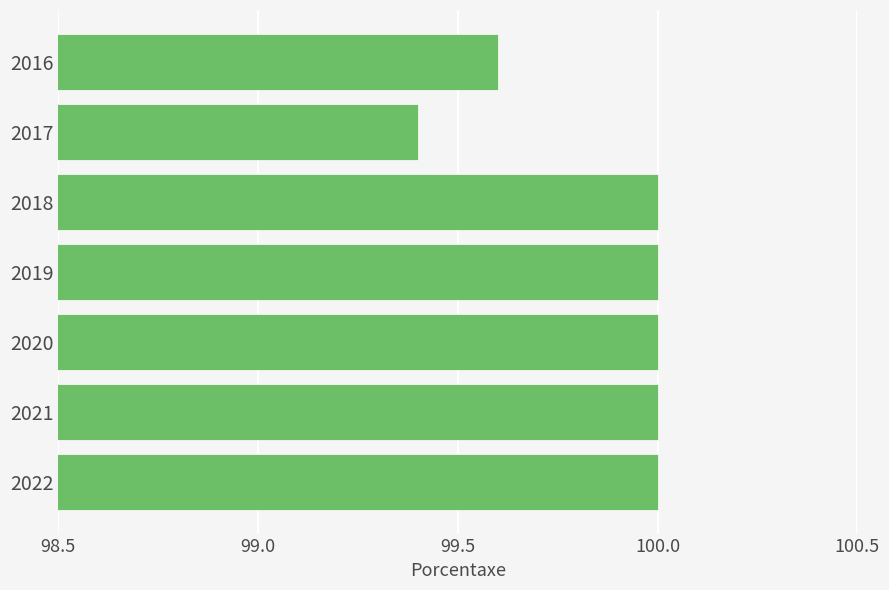

Where is the data nearest to the value 99?

2017